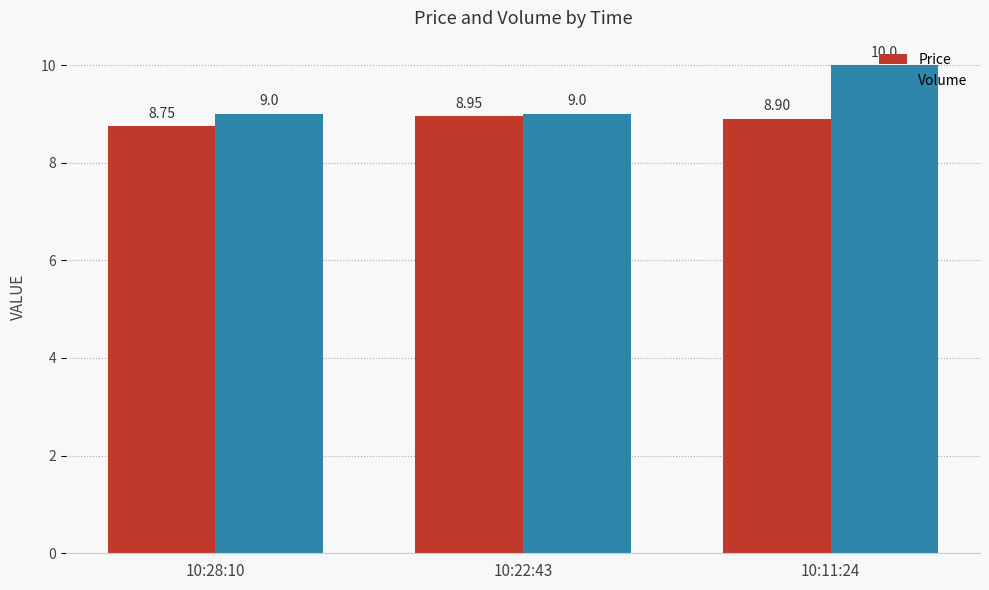

Read the Volume value at 10:28:10.

9.0